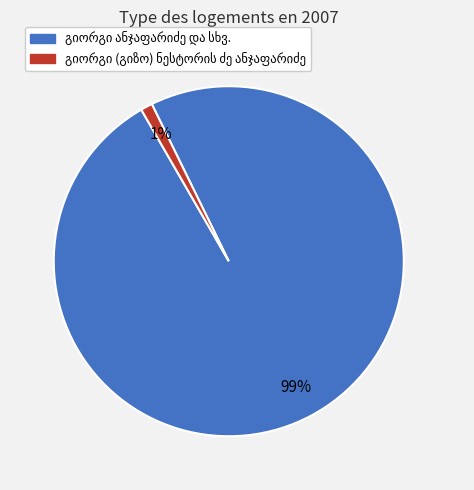

To the nearest percent, what is the difference between the largest and smallest slice percentages?

98%